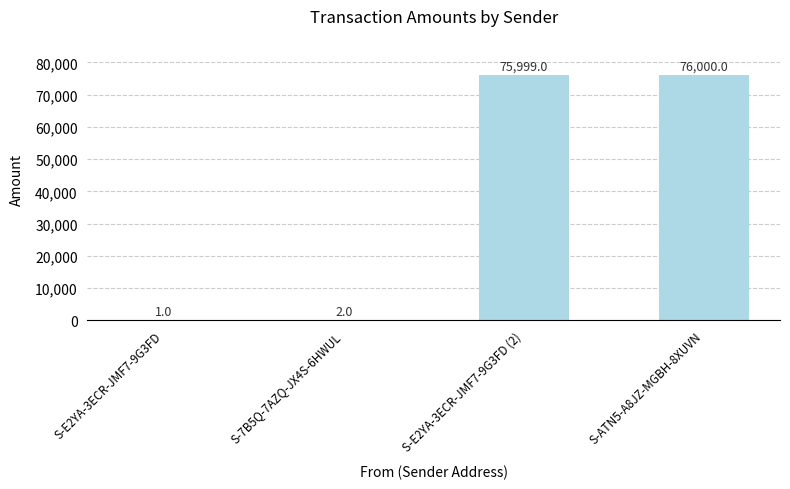

What is the sum of all values?

152002